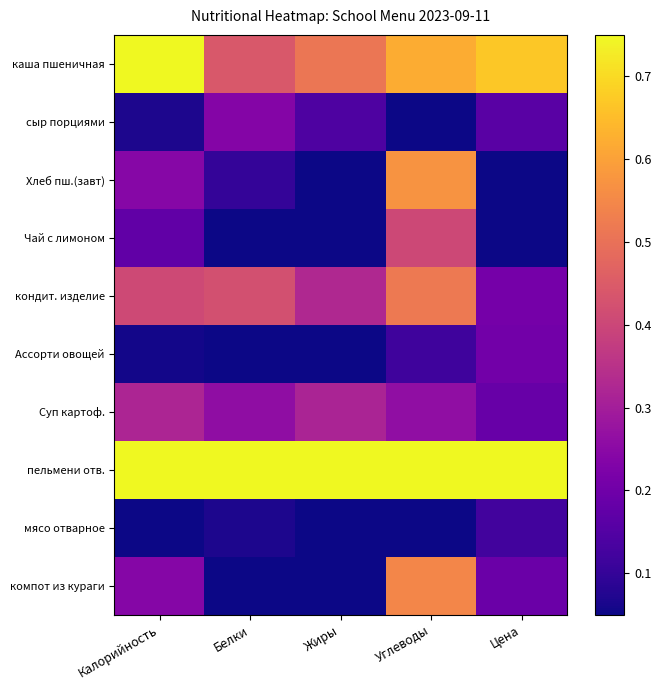

Which series has the largest total across all categories?

пельмени отв.